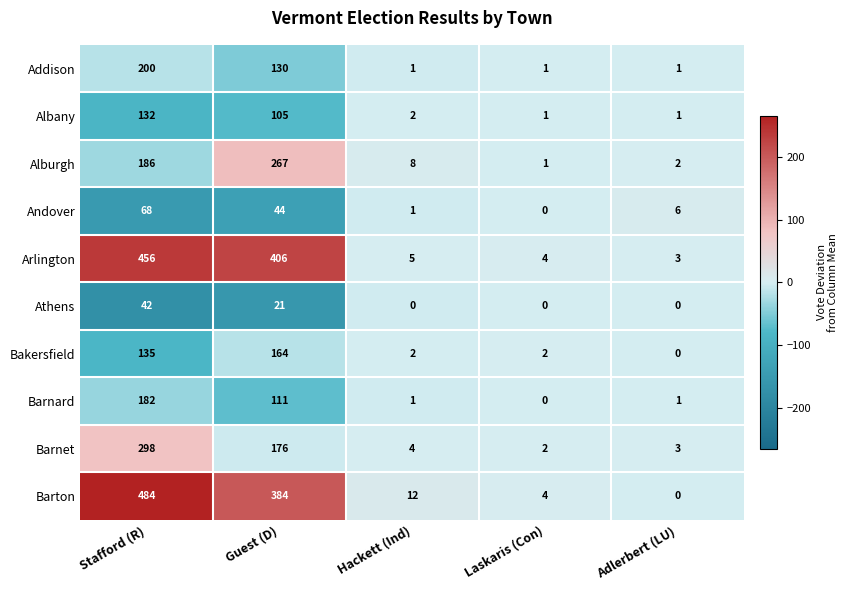

Which series has the largest range (max minus min)?

Barton